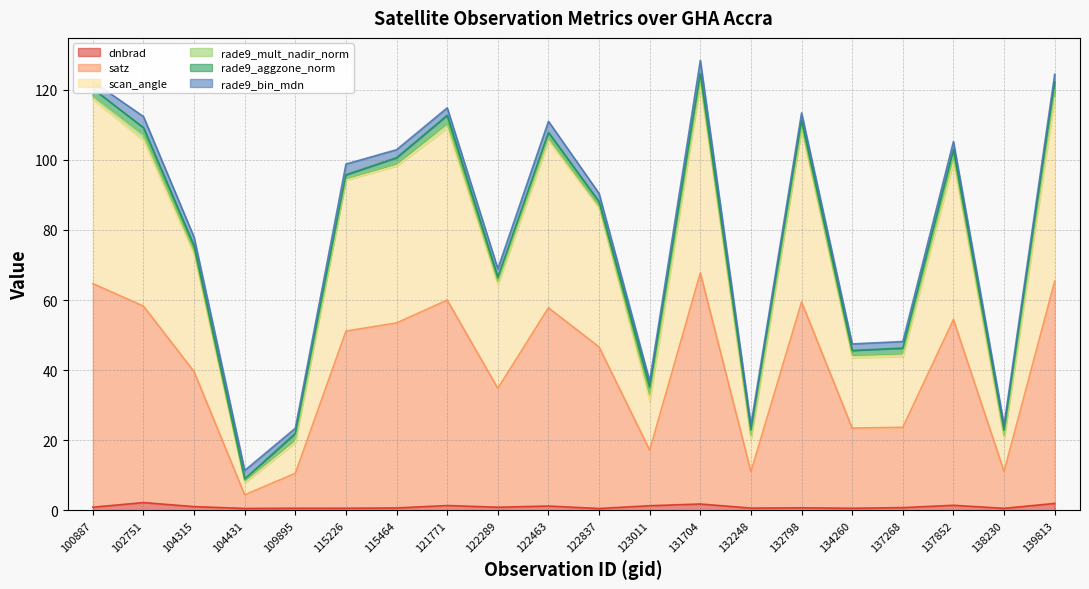

Rank the categories by satz value from lowest to highest.

104431, 109895, 132248, 138230, 123011, 134260, 137268, 122289, 104315, 122837, 115226, 115464, 137852, 122463, 102751, 132798, 121771, 100887, 139813, 131704